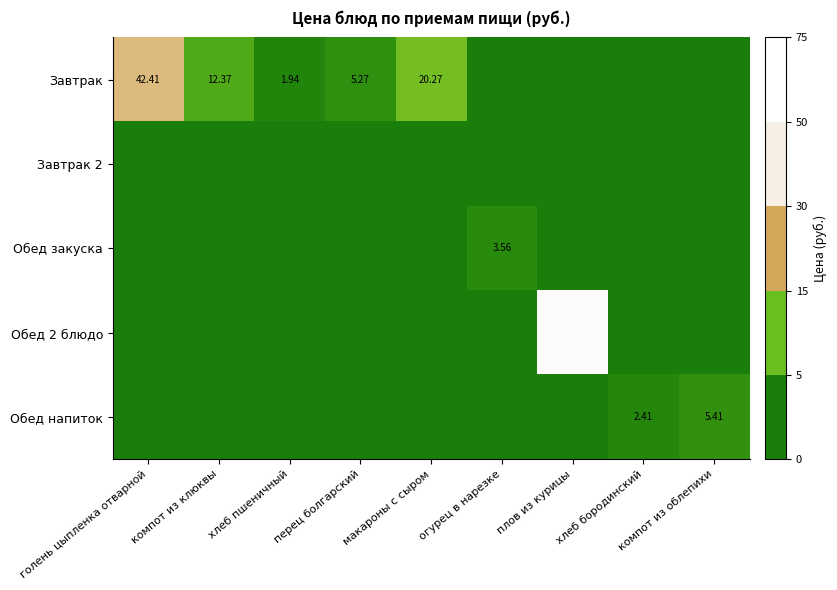

Which has a higher value, компот из клюквы or хлеб пшеничный?

компот из клюквы